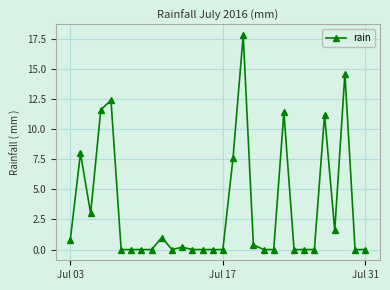

True or false: the data has more than 1 interior local peaks.

True